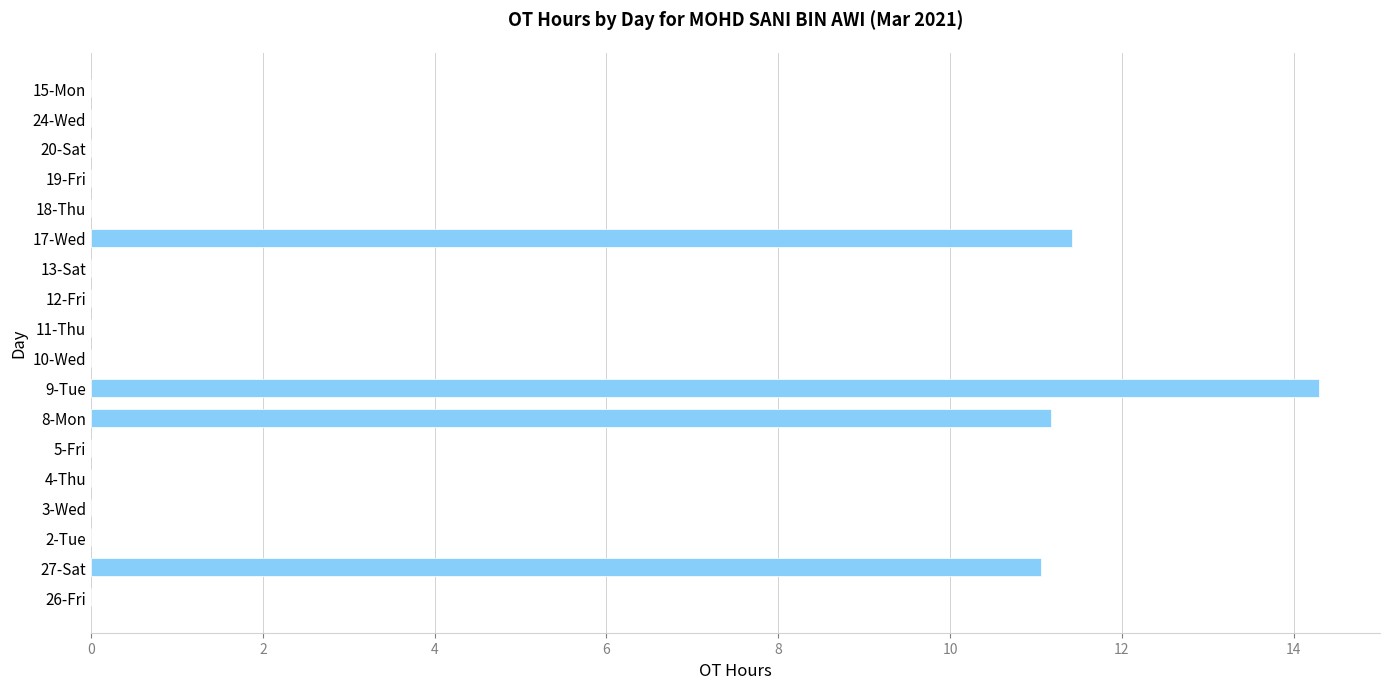

Reading top to bottom, what are all the values shown in this chart?

15-Mon=0.0	24-Wed=0.0	20-Sat=0.0	19-Fri=0.0	18-Thu=0.0	17-Wed=11.4	13-Sat=0.0	12-Fri=0.0	11-Thu=0.0	10-Wed=0.0	9-Tue=14.3	8-Mon=11.2	5-Fri=0.0	4-Thu=0.0	3-Wed=0.0	2-Tue=0.0	27-Sat=11.1	26-Fri=0.0